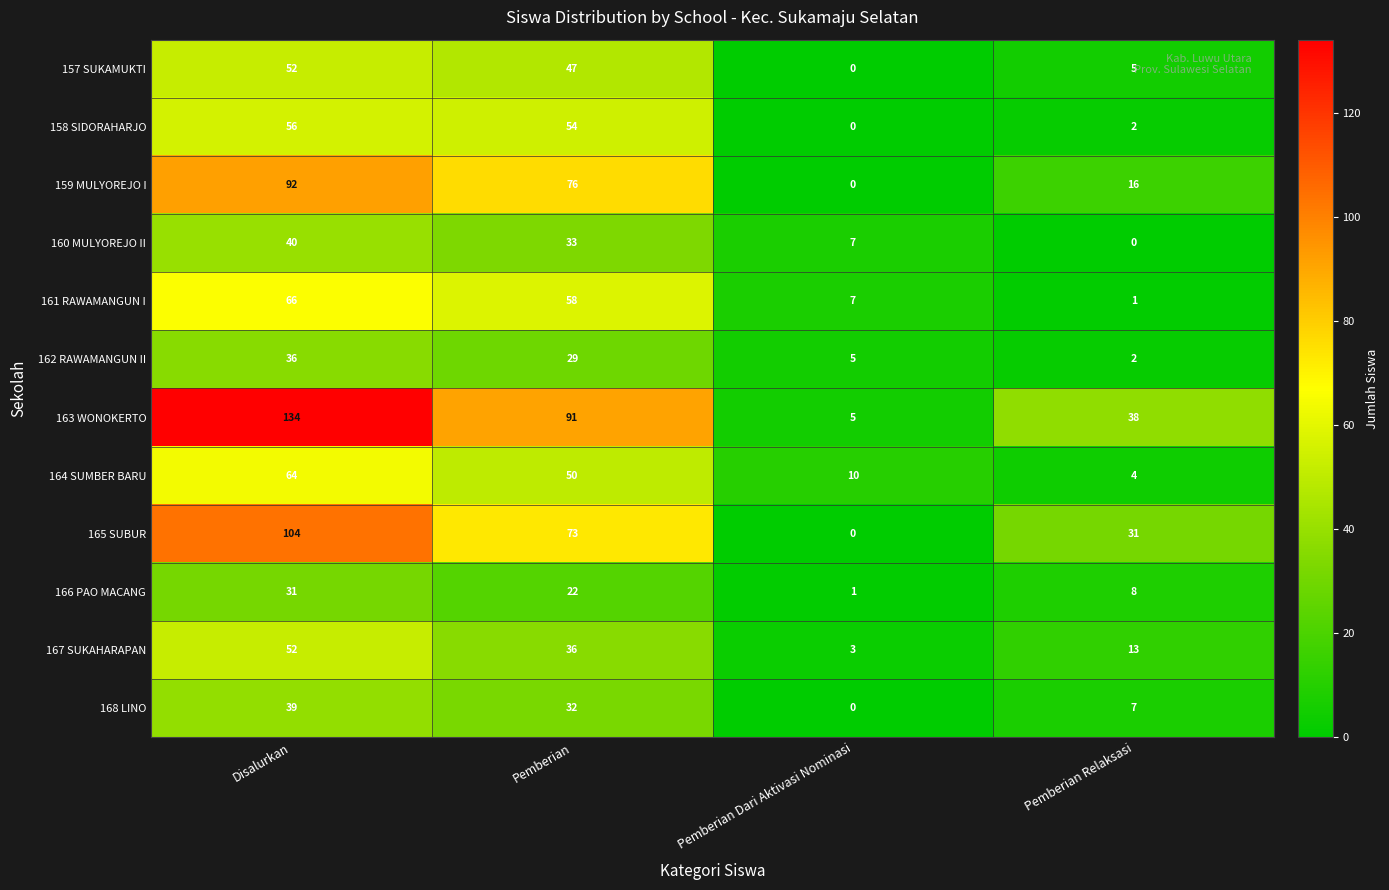

Where does the 168 LINO series first go above 32?

Disalurkan